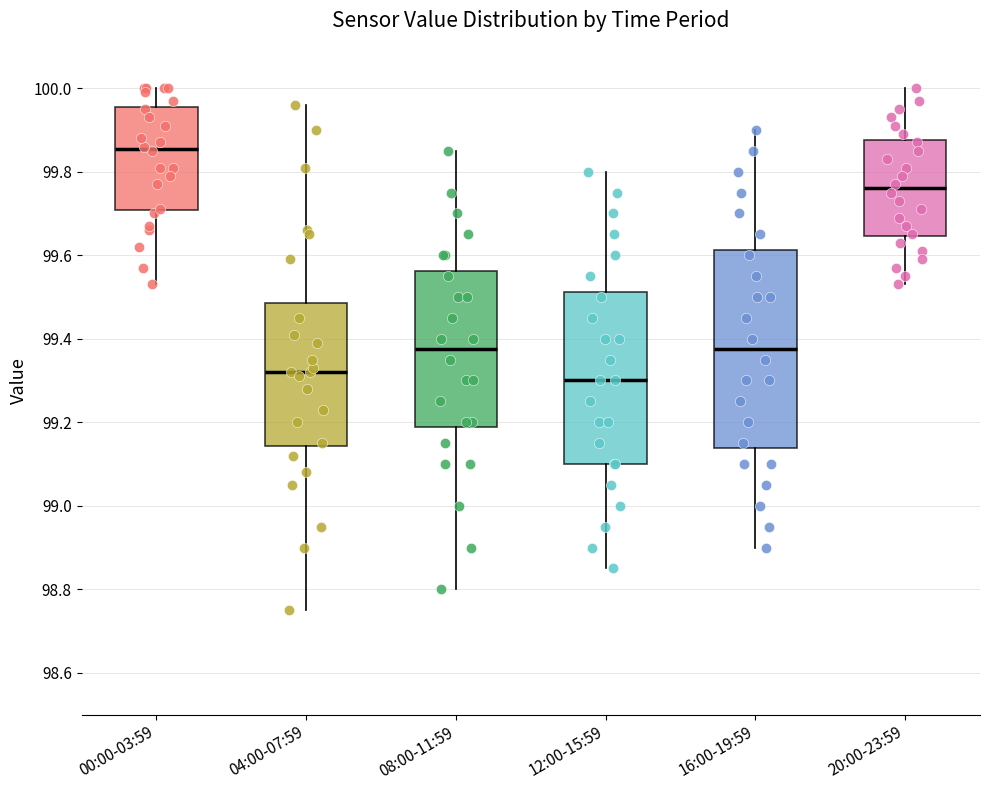

Reading left to right, read every box against the y-axis: the position of its median line, the range the box covers, and the ends of its whiskers. The values are not printed on the chart, so give them approximately, as read against the axis.

00:00-03:59: median 99.86, box 99.70 to 99.96, whiskers 99.54 to 100.00
04:00-07:59: median 99.32, box 99.14 to 99.48, whiskers 98.76 to 99.96
08:00-11:59: median 99.38, box 99.18 to 99.56, whiskers 98.80 to 99.86
12:00-15:59: median 99.30, box 99.10 to 99.52, whiskers 98.86 to 99.80
16:00-19:59: median 99.38, box 99.14 to 99.62, whiskers 98.90 to 99.90
20:00-23:59: median 99.76, box 99.64 to 99.88, whiskers 99.54 to 100.00